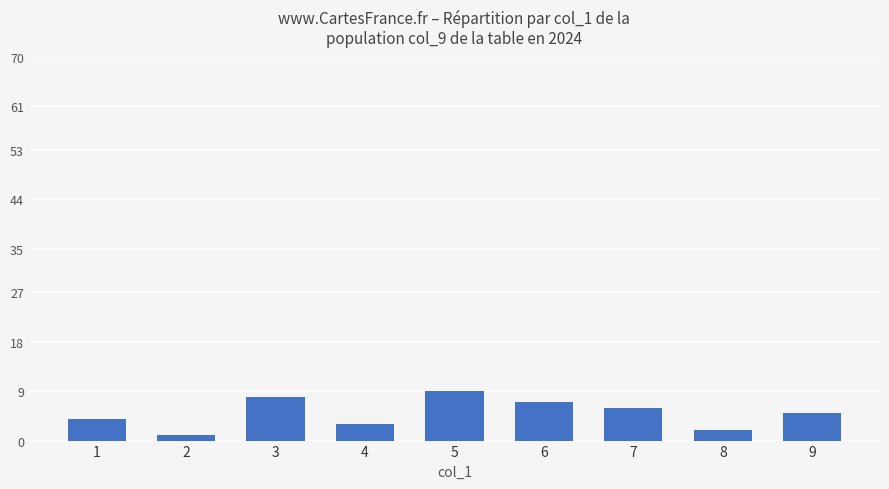

Reading left to right, extract all data points from this chart.

4	1	8	3	9	7	6	2	5